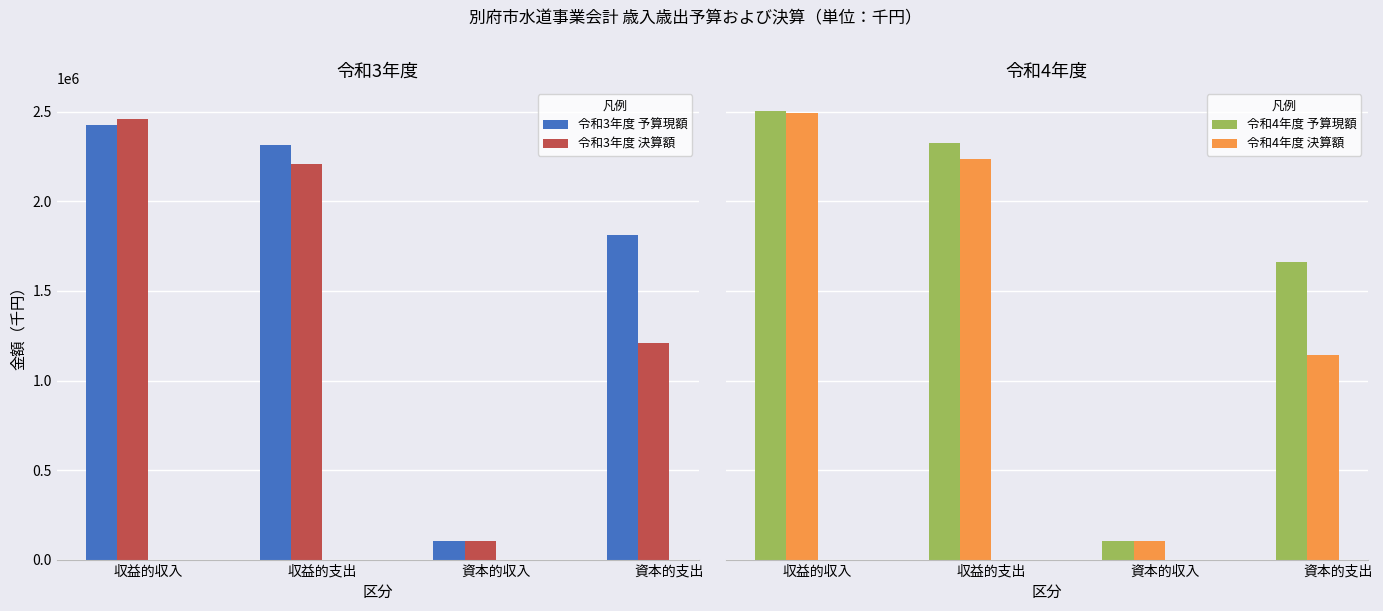

How many bars are there in total?

16